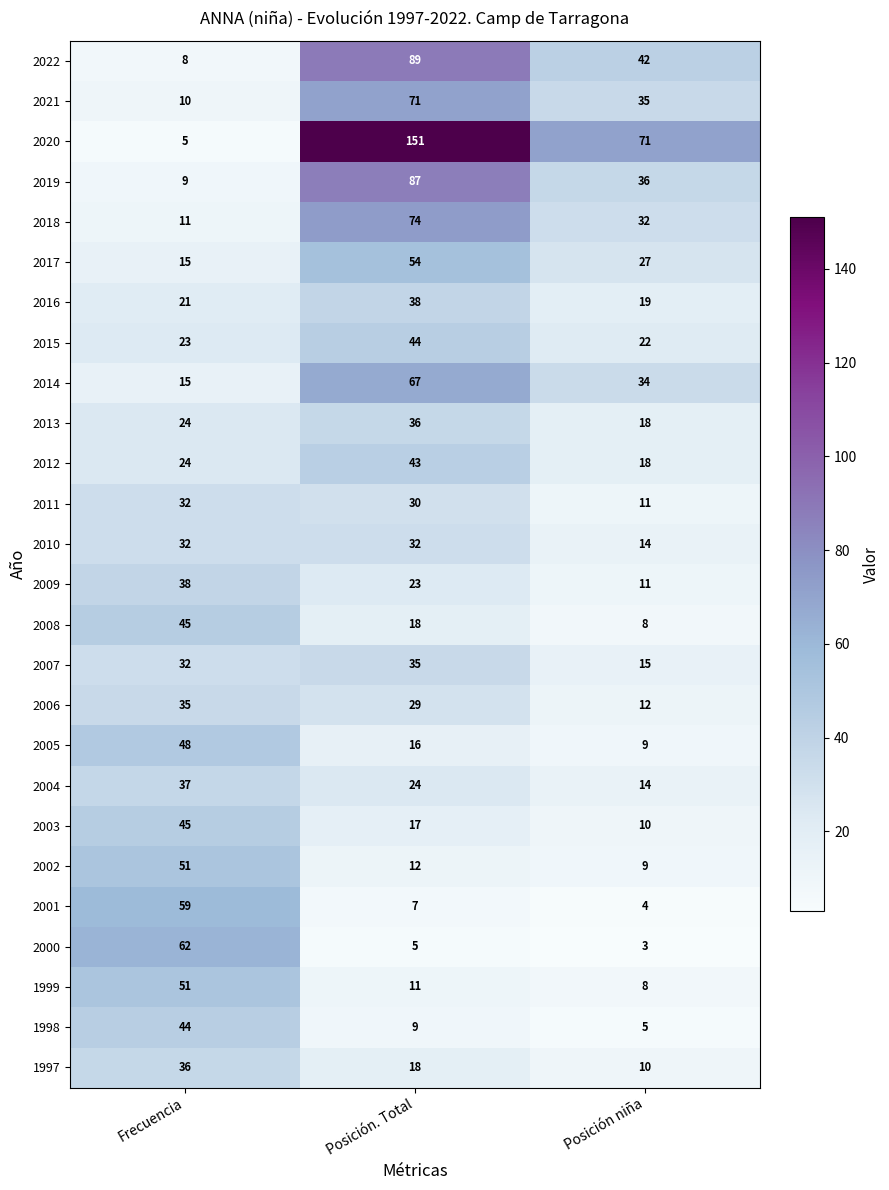

Which label corresponds to the smallest value in the chart?

Posición niña